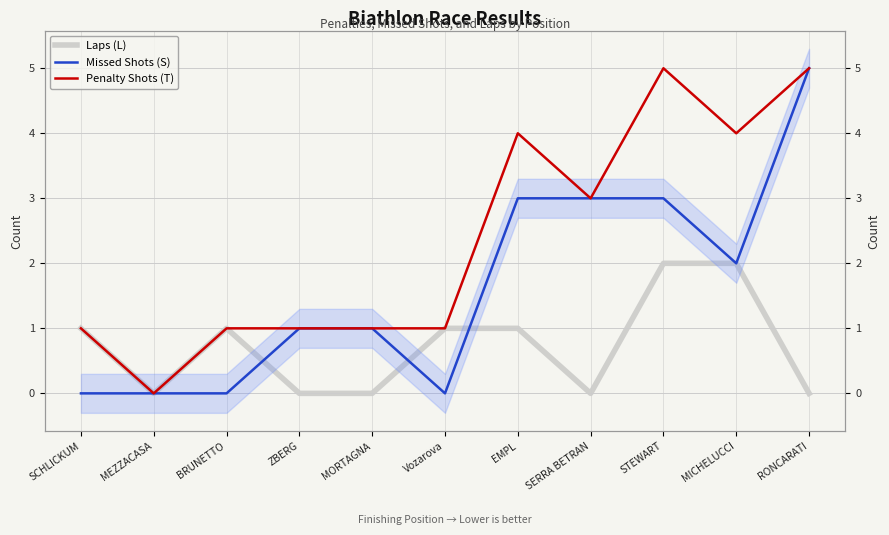

What are all the series names shown in the legend?

Laps (L), Missed Shots (S), Penalty Shots (T)